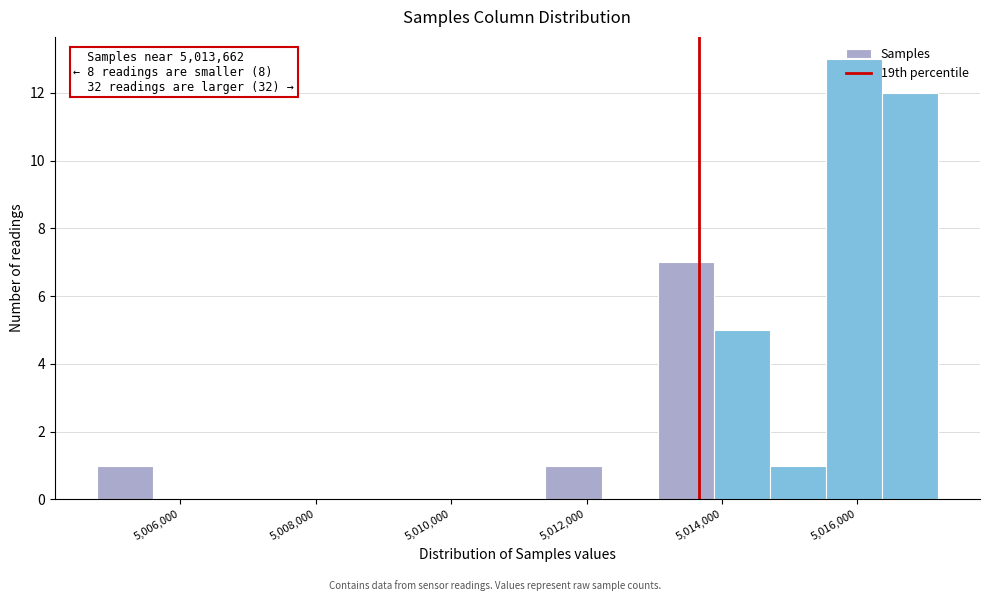

Over which range of the x-axis is the bar tallest?

5015600 to 5016400